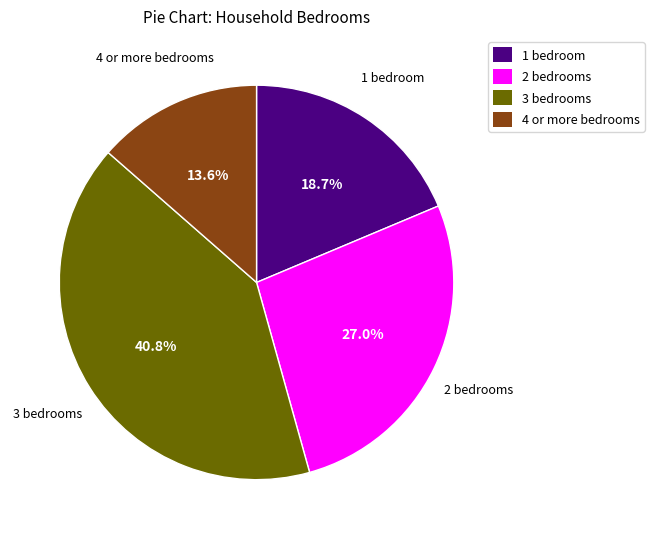

Combined, do 1 bedroom and 3 bedrooms account for over 50%?

Yes